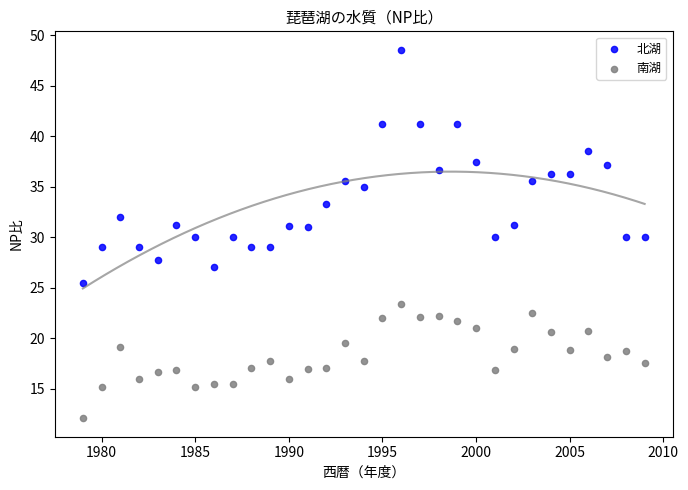

Across all data points, what is the range of X values (max minus min)?

30.0